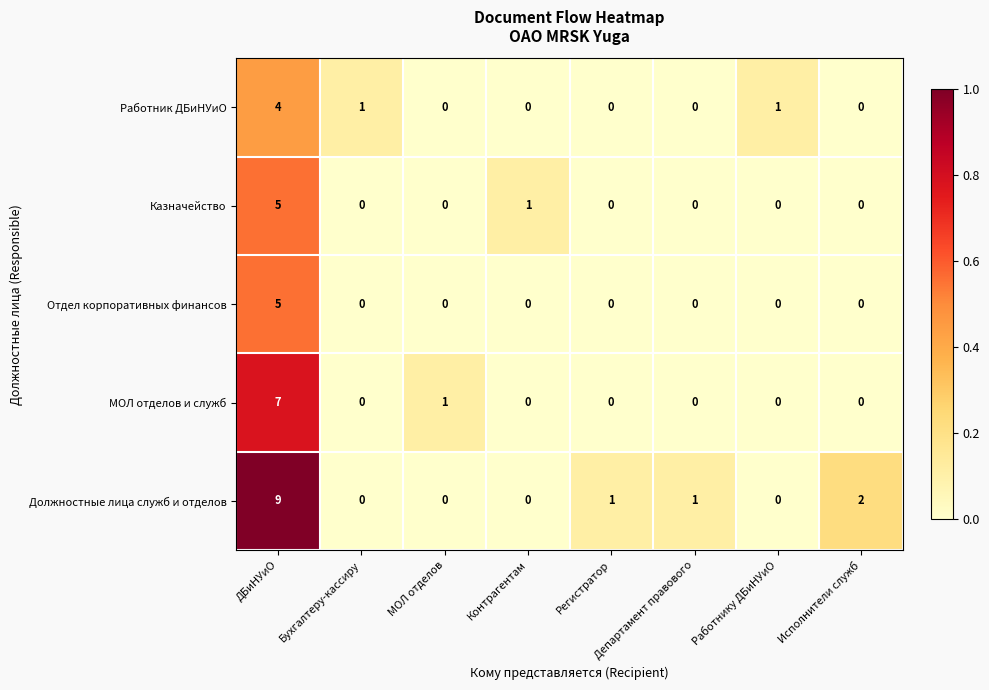

Count the Должностные лица служб и отделов values in the range 0 to 2.

7